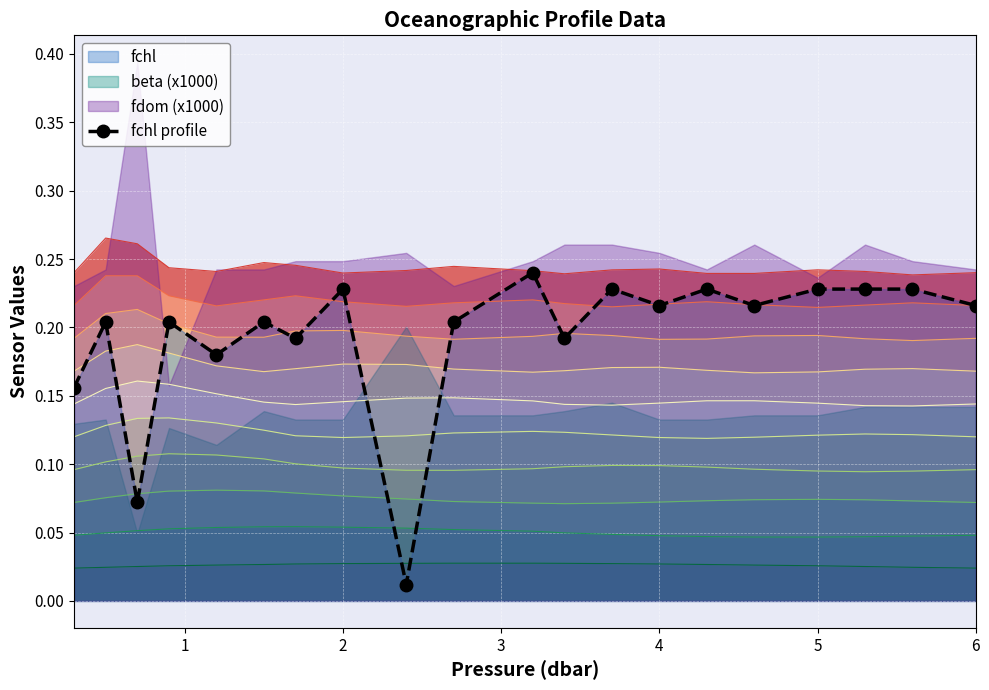

The chart shows a value of 0.1 at 2. True or false?

True